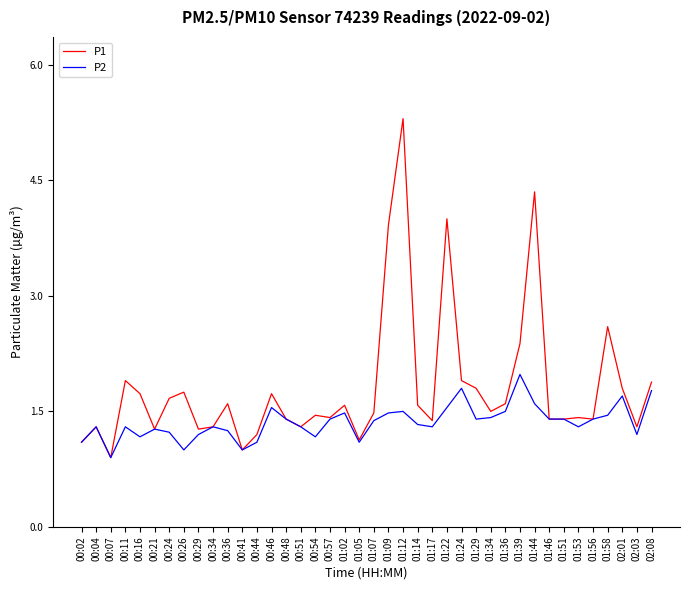

Which series has the widest spread of values?

P1